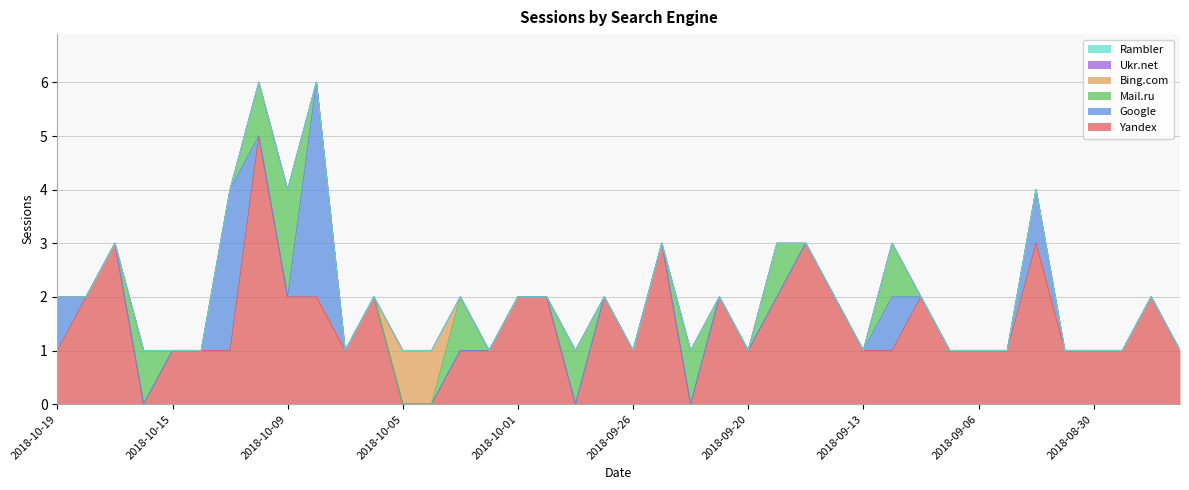

In Yandex, how many points are higher than both neighbors (excluding endpoints)?

10